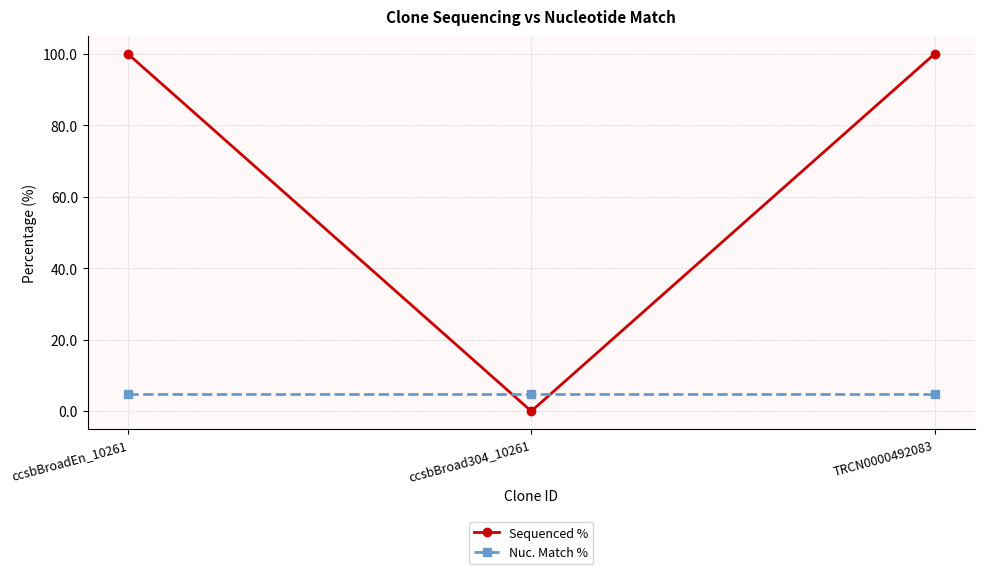

What is the average value of the Sequenced % series?

66.7